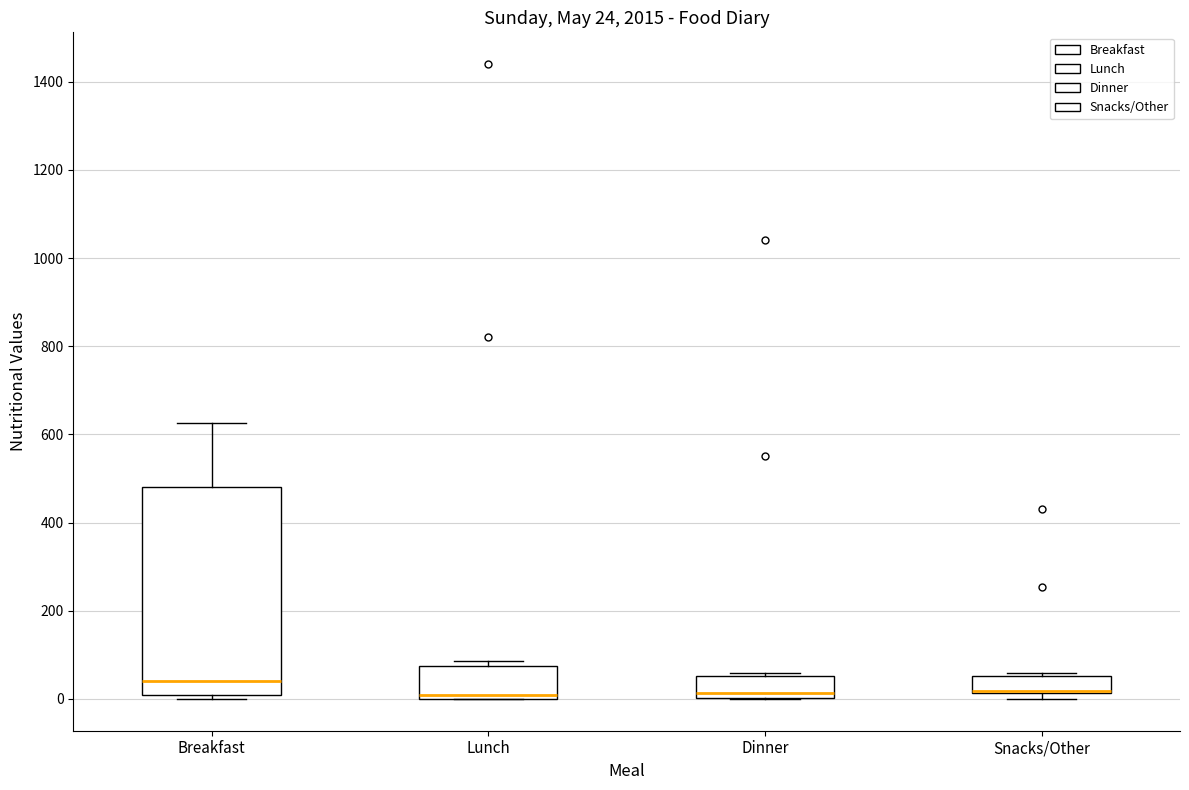

Comparing the boxes themselves (not the whiskers), which one is the tallest?

Breakfast